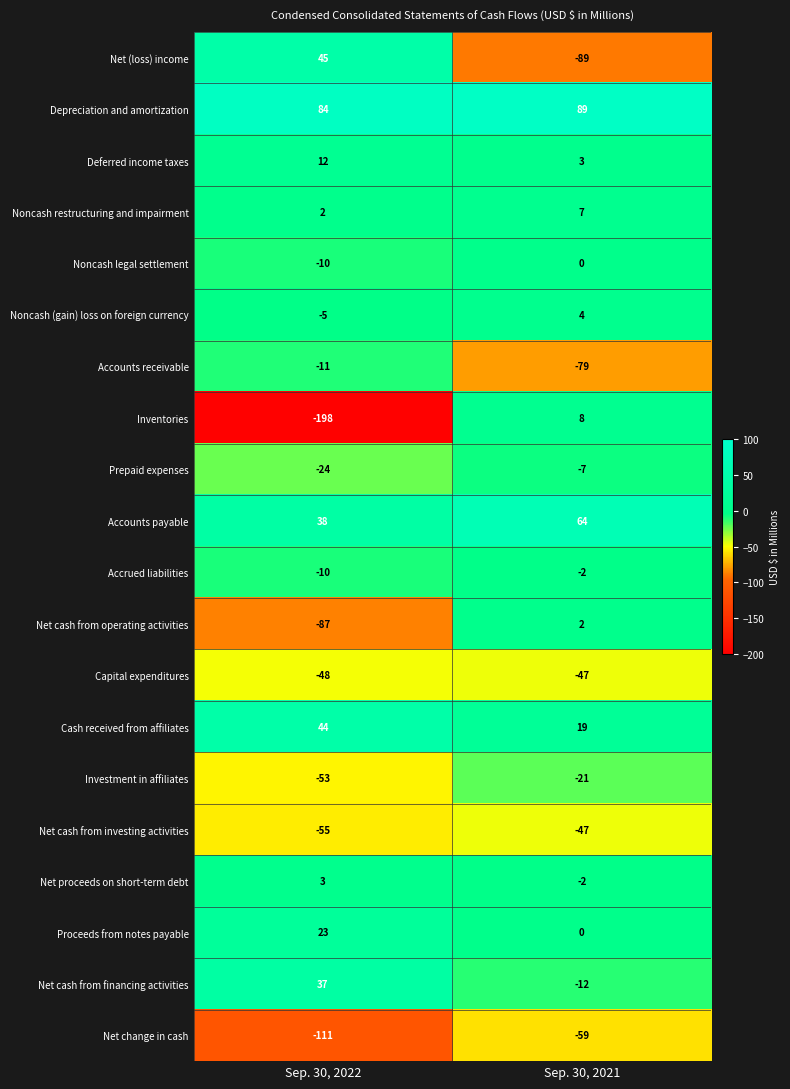

At which category is the sum across all series the highest?

Sep. 30, 2021